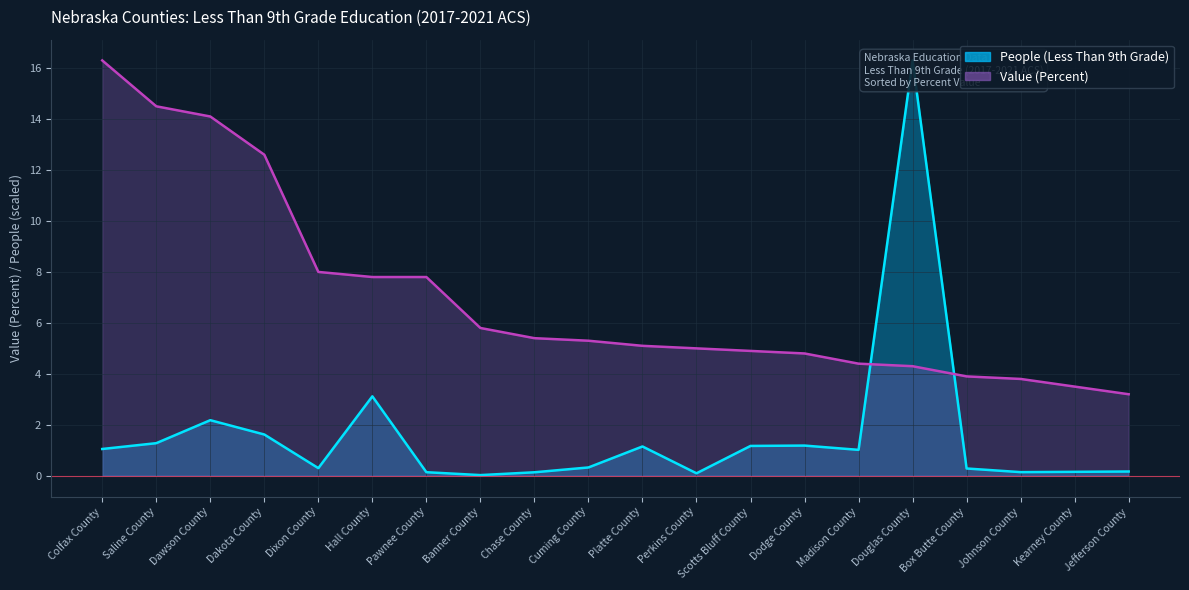

What is the total value across all series at Dawson County?

16.3